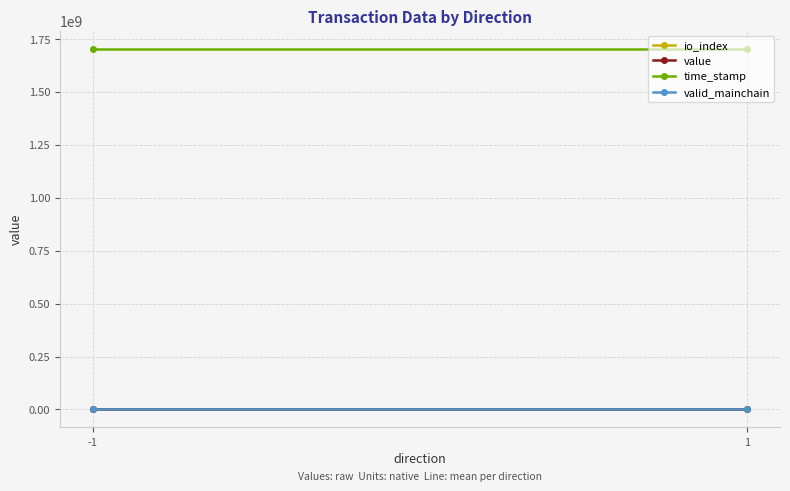

Which series has the widest spread of values?

time_stamp